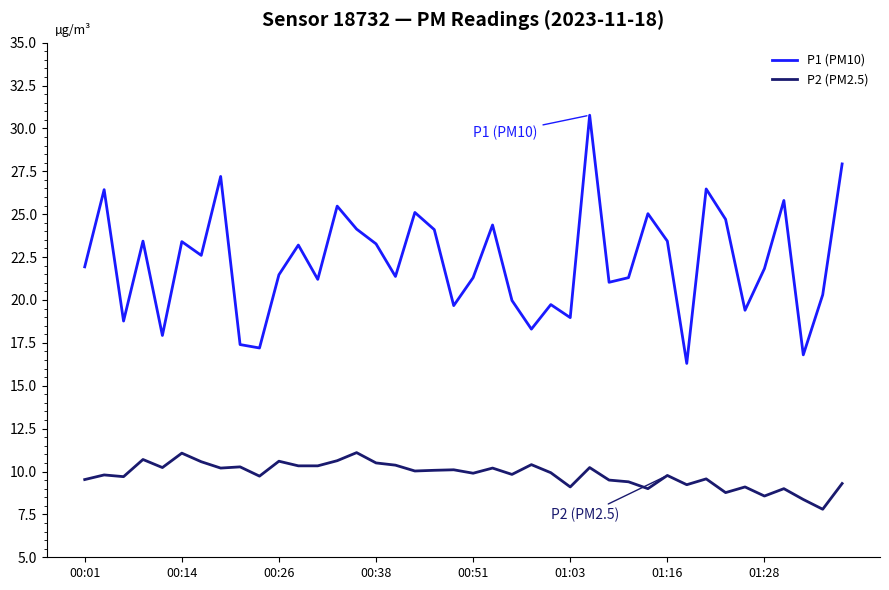

In P1 (PM10), how many points are lower than both neighbors (excluding endpoints)?

13